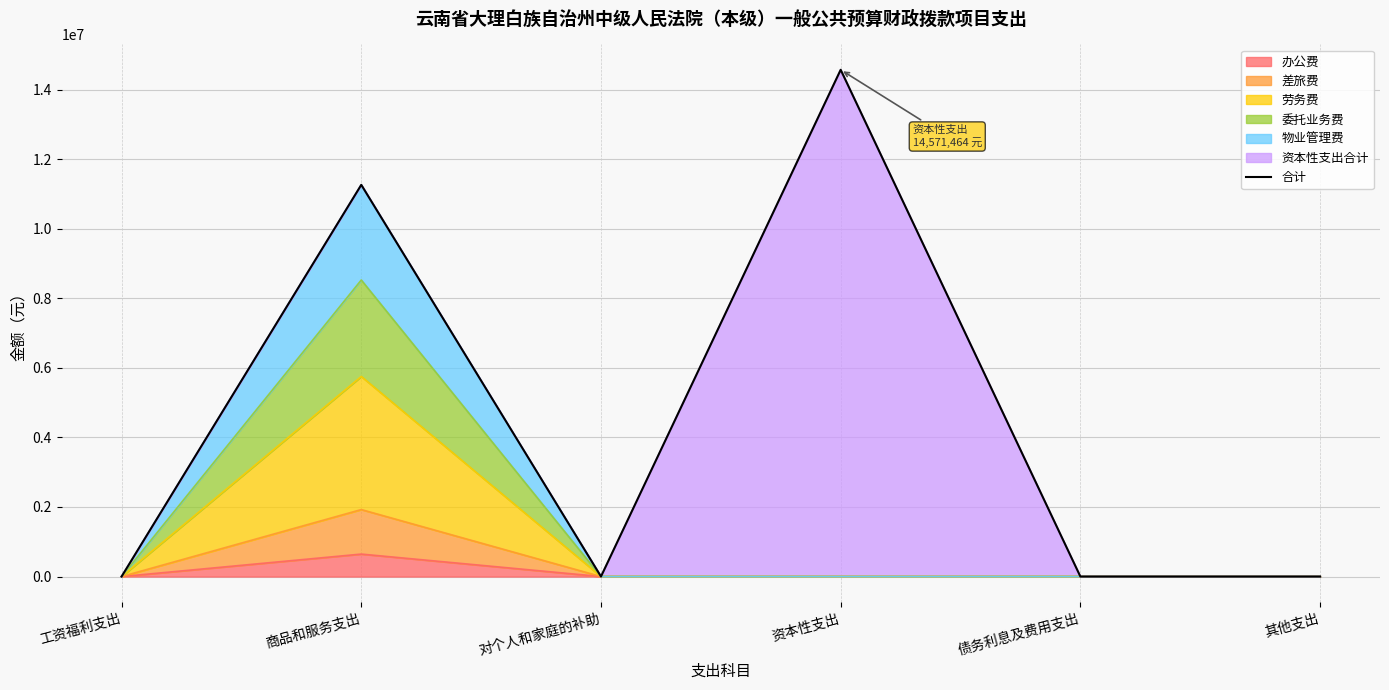

What is the difference between the maximum and minimum values?

14571463.8